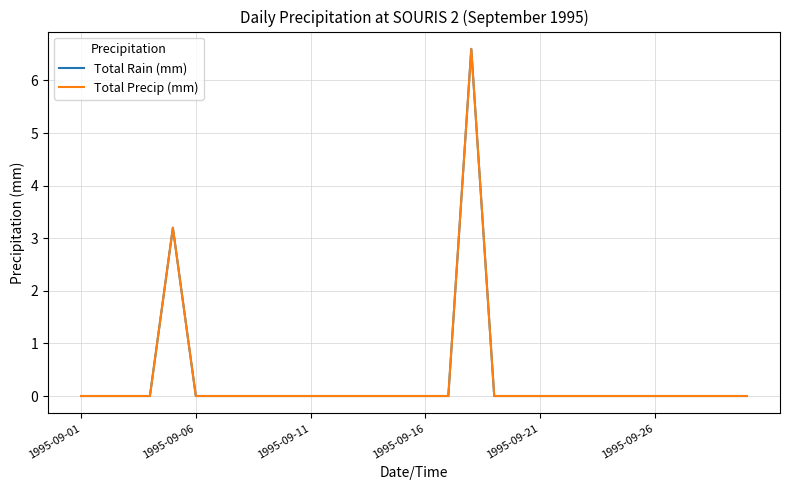

Reading left to right, what are all the values shown in this chart?

Total Rain (mm): 0.0	0.0	0.0	0.0	3.2	0.0	0.0	0.0	0.0	0.0	0.0	0.0	0.0	0.0	0.0	0.0	0.0	6.6	0.0	0.0	0.0	0.0	0.0	0.0	0.0	0.0	0.0	0.0	0.0	0.0
Total Precip (mm): 0.0	0.0	0.0	0.0	3.2	0.0	0.0	0.0	0.0	0.0	0.0	0.0	0.0	0.0	0.0	0.0	0.0	6.6	0.0	0.0	0.0	0.0	0.0	0.0	0.0	0.0	0.0	0.0	0.0	0.0